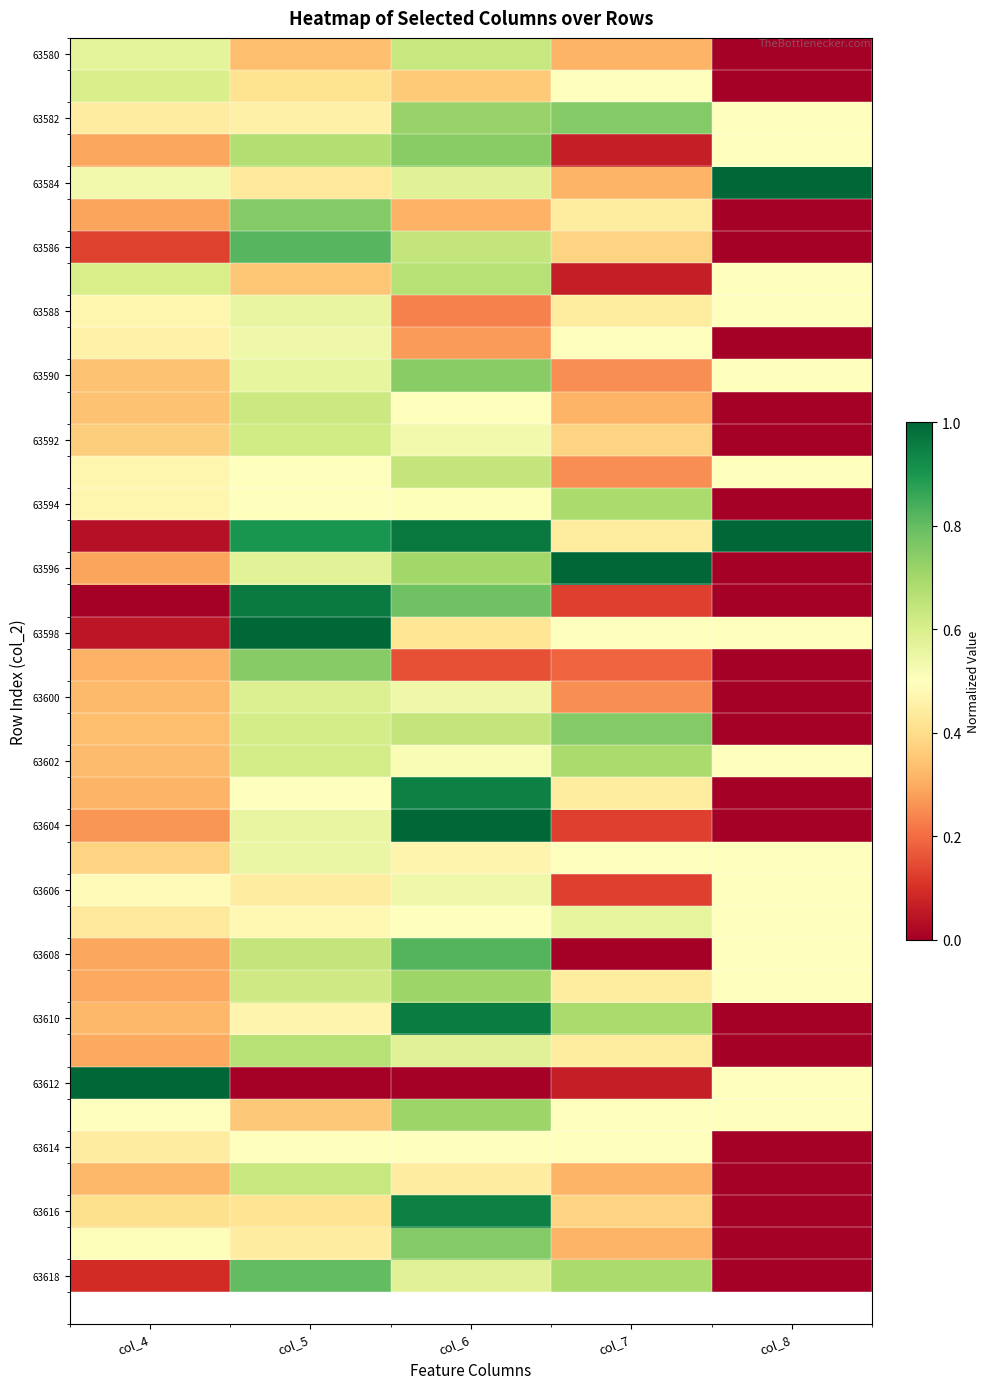

What is the total value across all series at col_8?

9.5